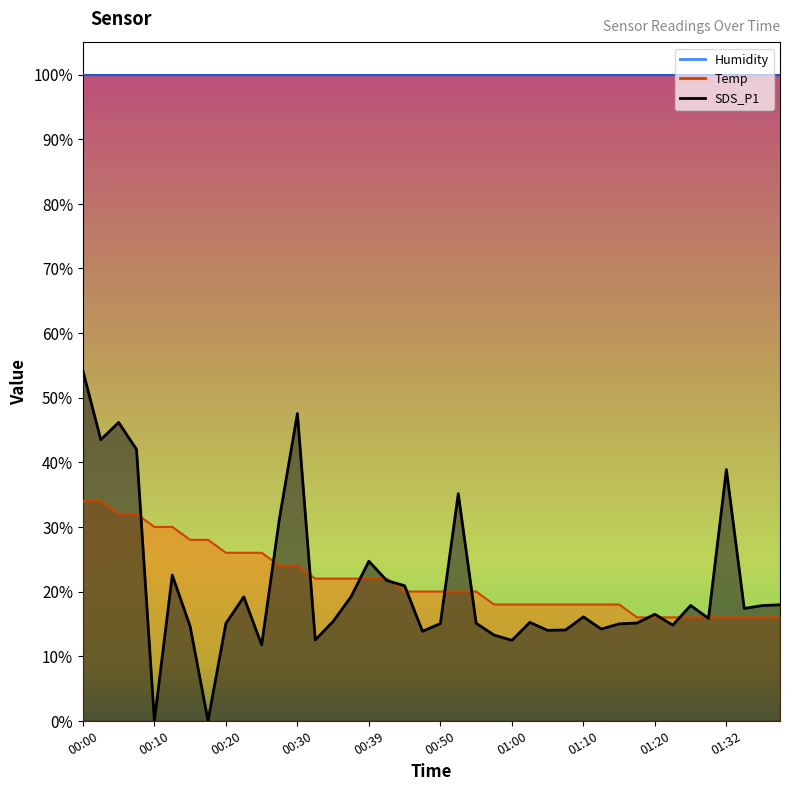

Which series has the widest spread of values?

SDS_P1